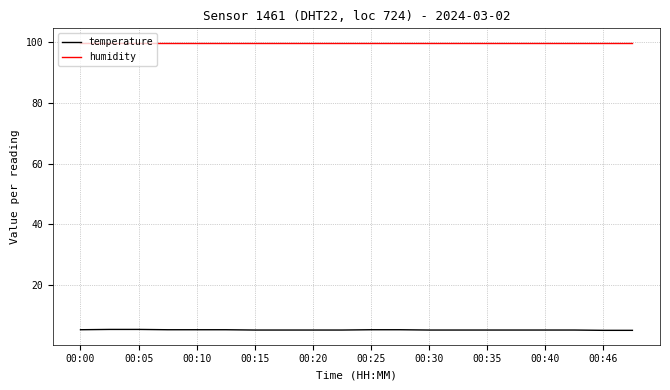

True or false: humidity and temperature cross at least once.

False